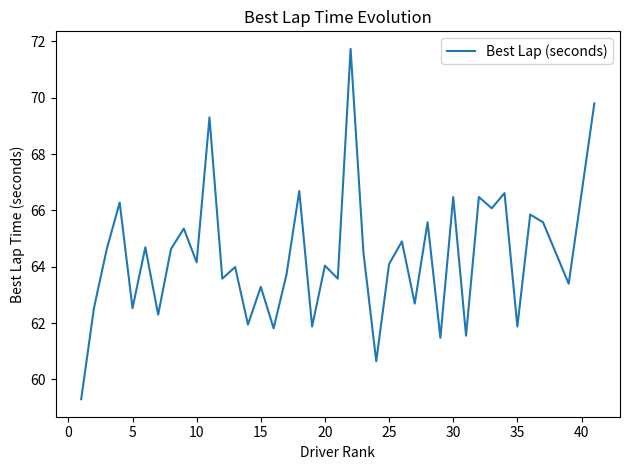

What is the greatest value displayed?

71.7